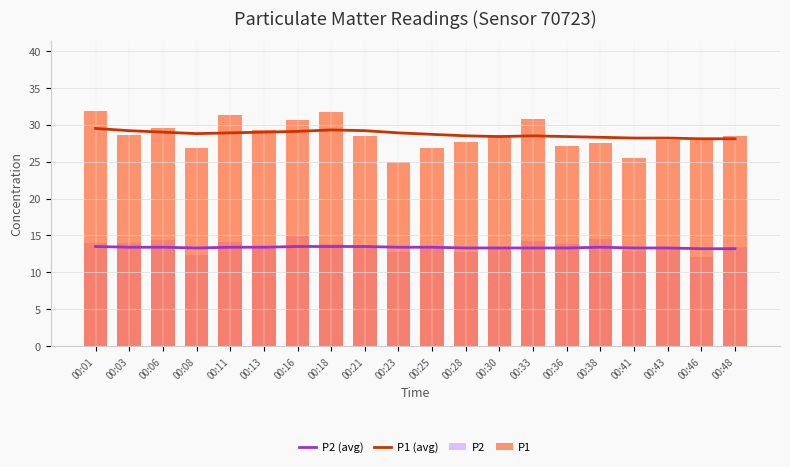

List the series in order of their peak value, lowest first.

P2 (avg), P2, P1 (avg), P1